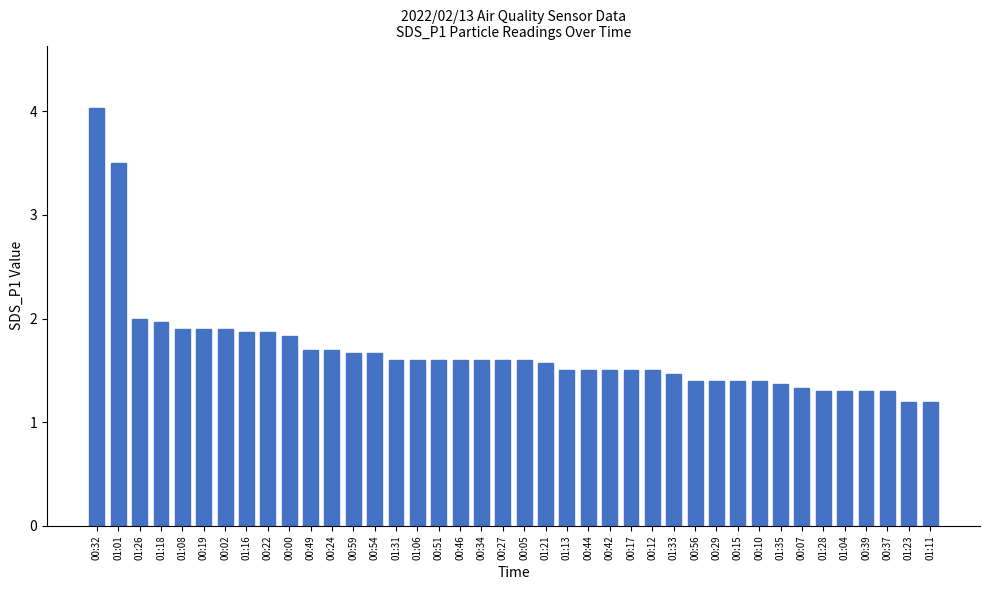

What is the smallest value displayed?

1.2